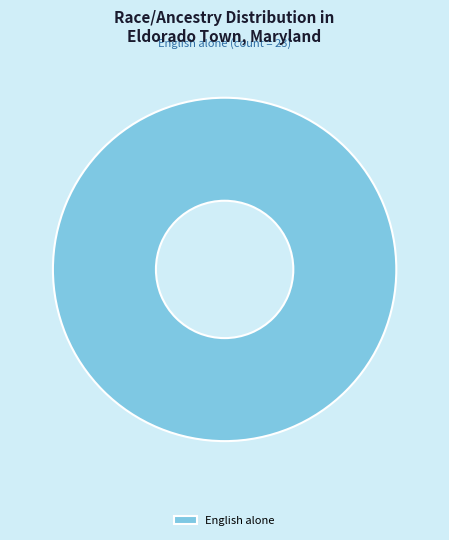

Is it true that English alone is 100% of the pie?

True